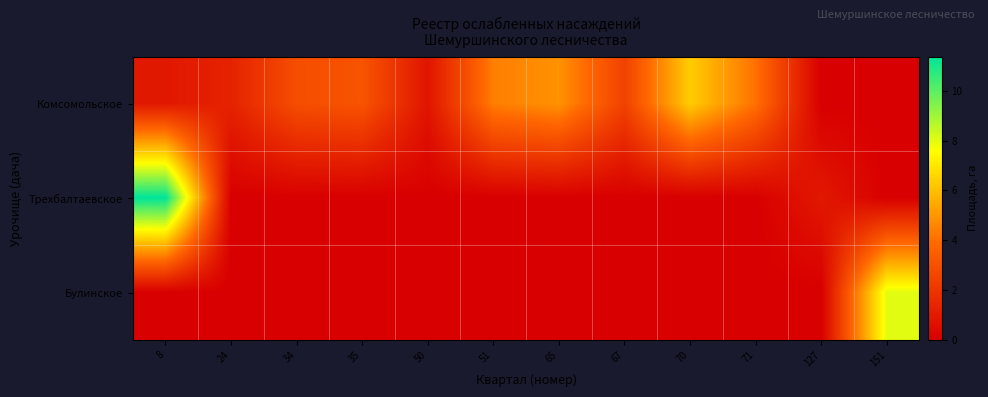

Rank the series by their maximum value, from highest to lowest.

Трехбалтаевское, Булинское, Комсомольское